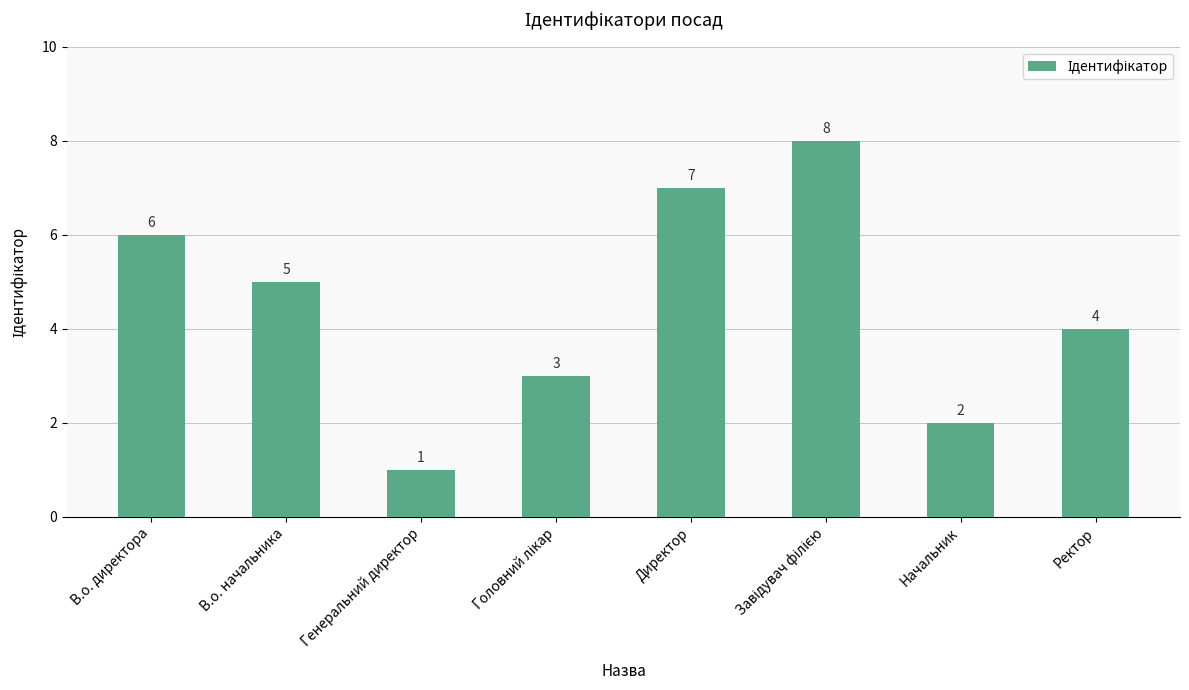

The value at Директор is 7. True or false?

True